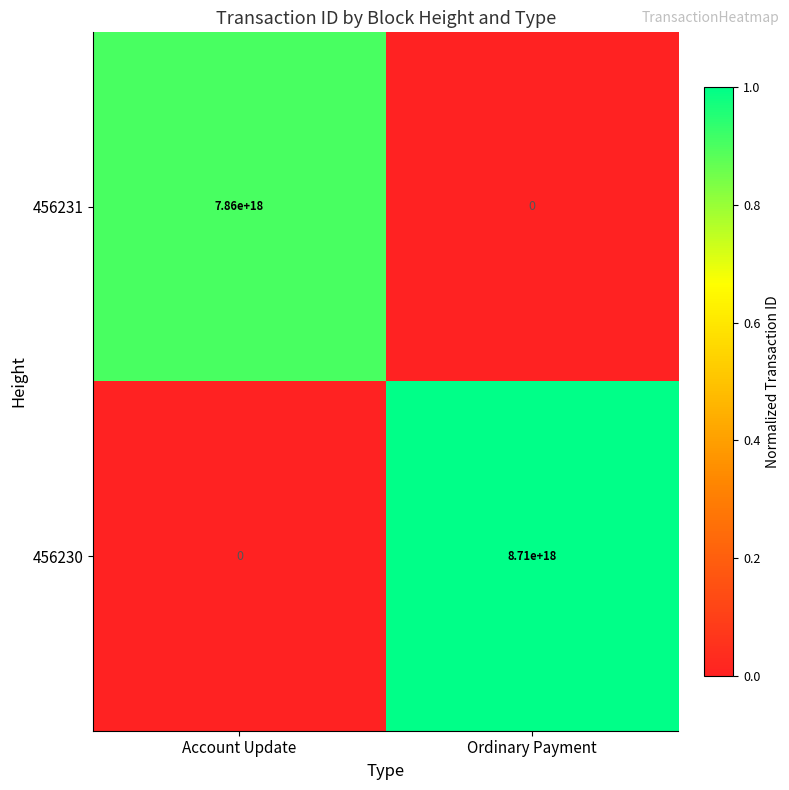

How many values in the 456230 series are below 8710000000000000000?

1